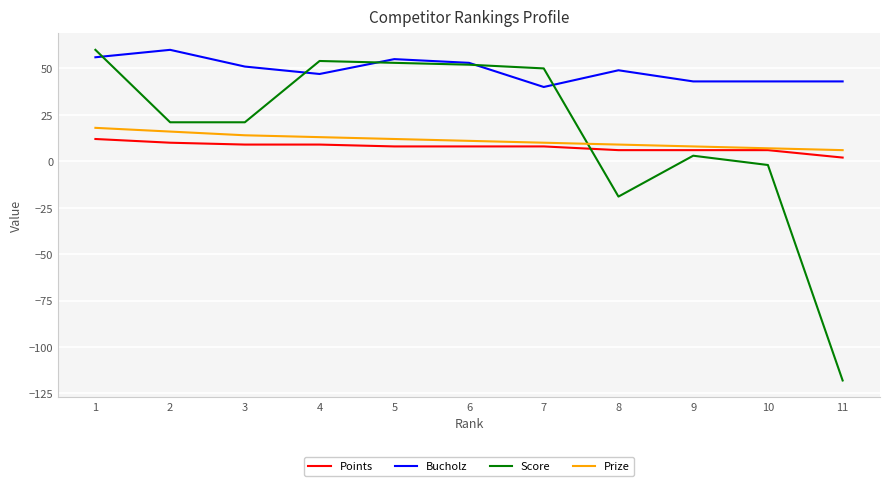

Does the chart have visible grid lines?

Yes